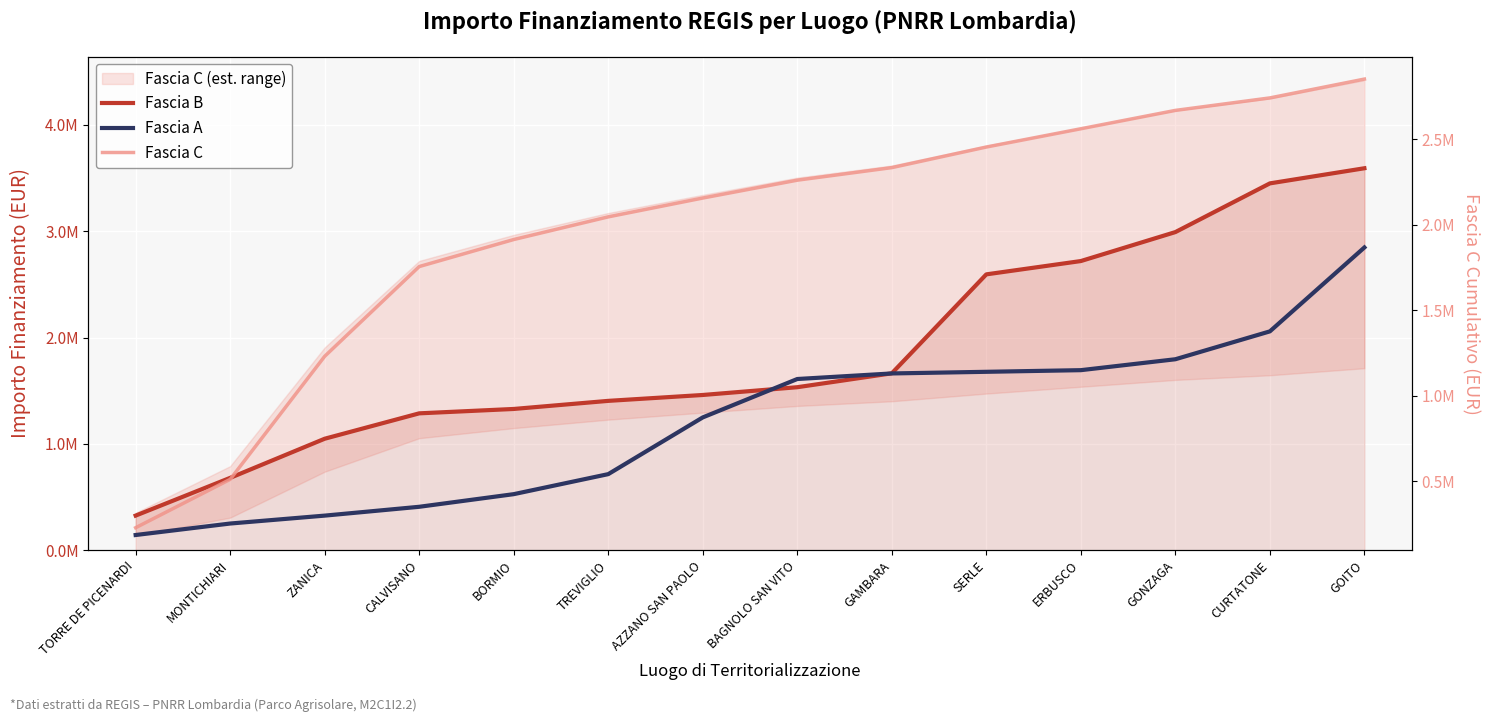

Where is Fascia A nearest to the value 1494663?

BAGNOLO SAN VITO